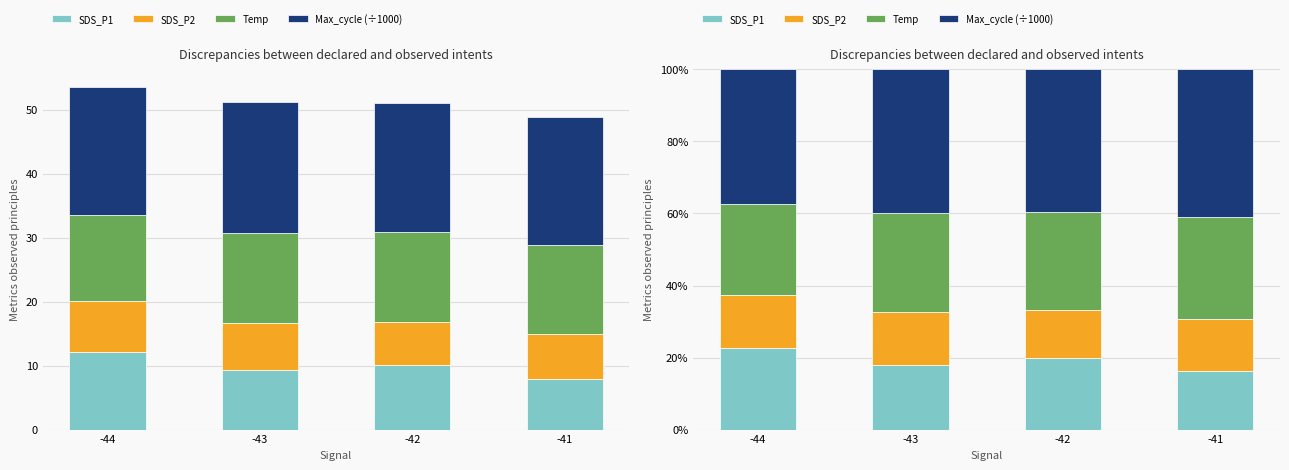

How many categories are shown in the chart?

4